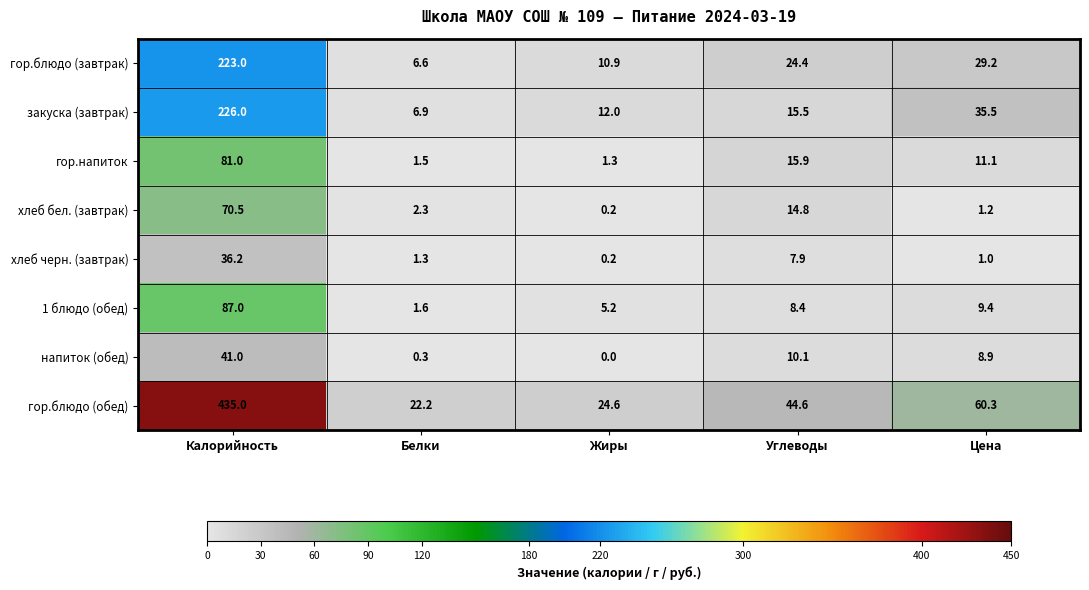

At which category does the chart reach its peak across all series?

Калорийность